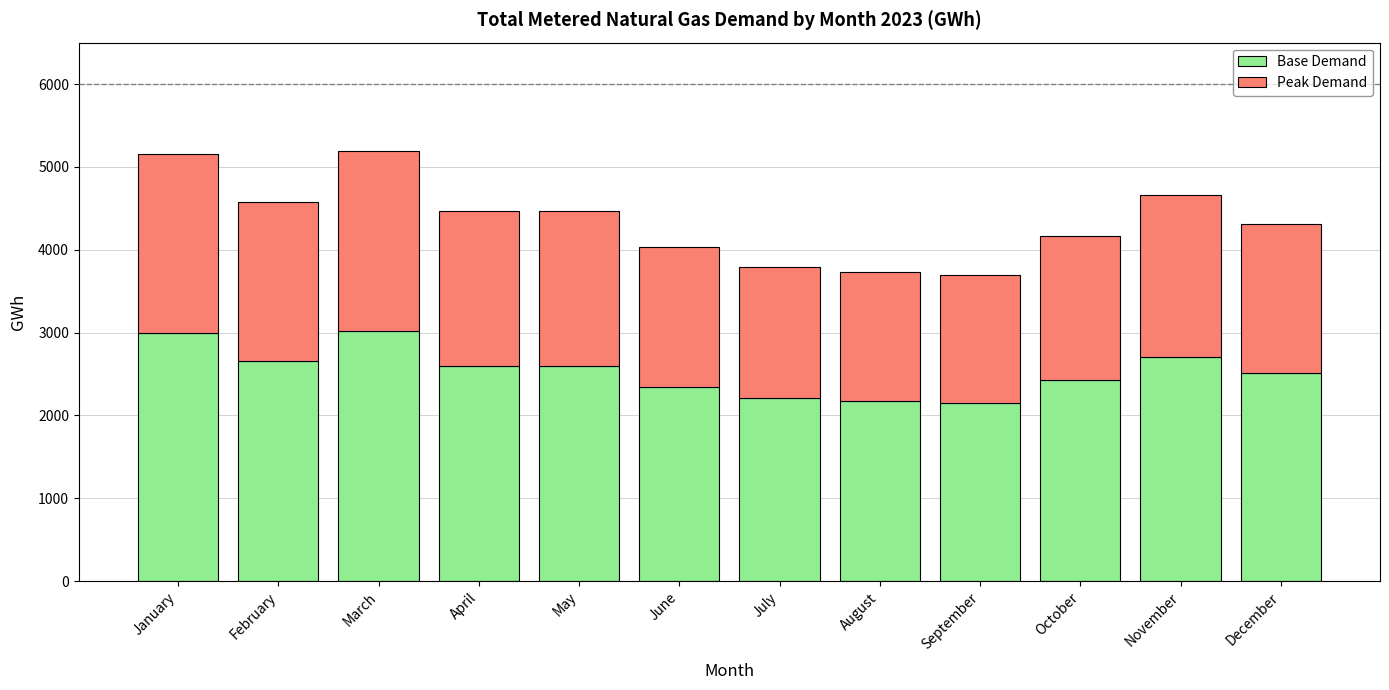

What is the difference between the maximum and second lowest values in the Base Demand series?

850